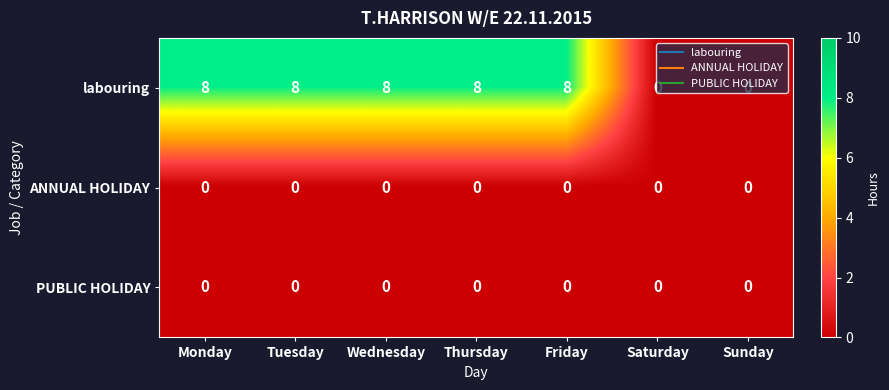

What is the maximum value shown in the chart?

8